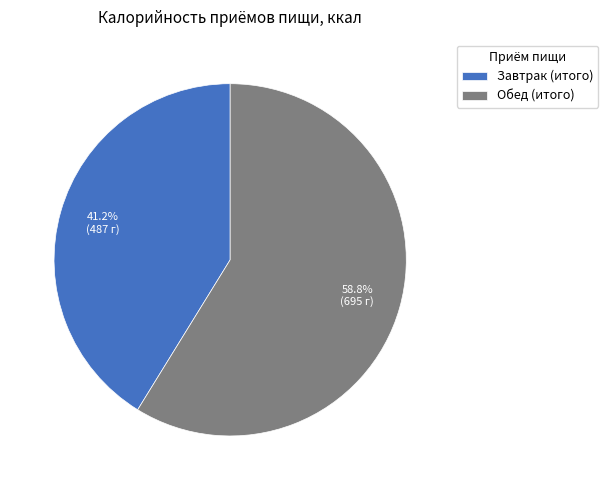

Approximately how many times larger is the value at Завтрак (итого) compared to Обед (итого)?

0.7